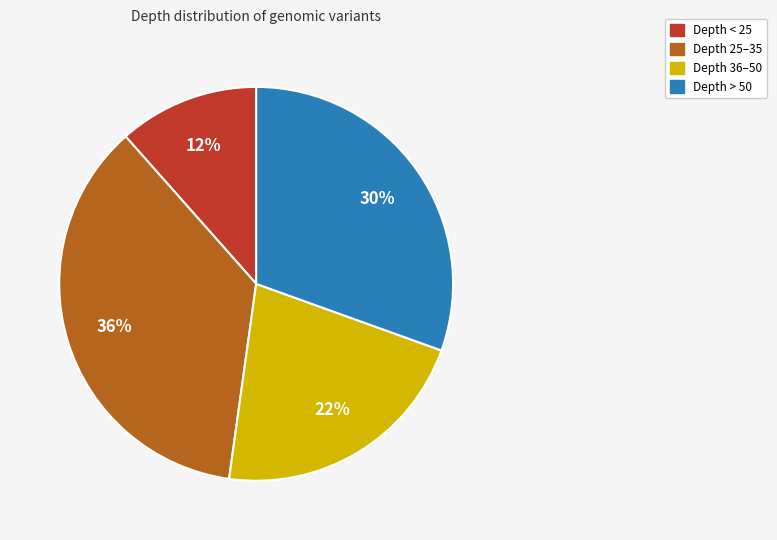

Is there any slice that represents more than half of the pie?

No